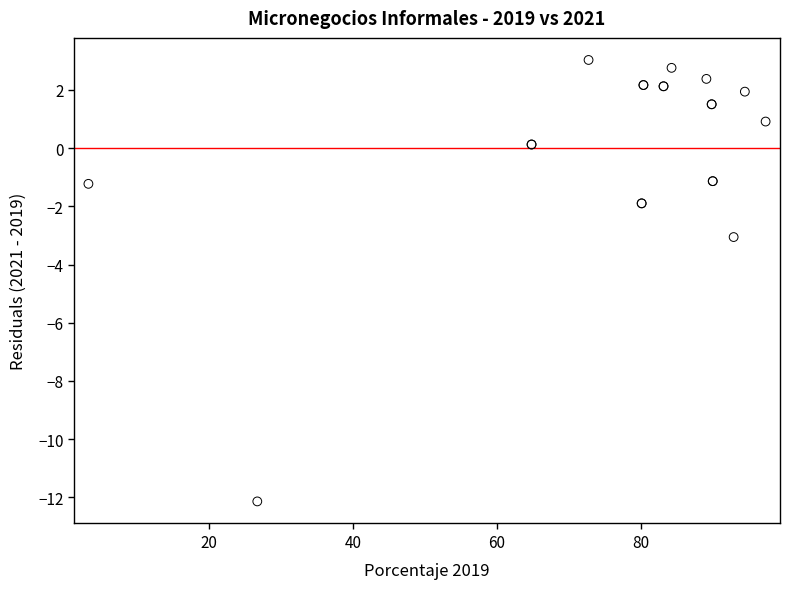

What Y value in the scatter plot is closest to -4?

-3.1